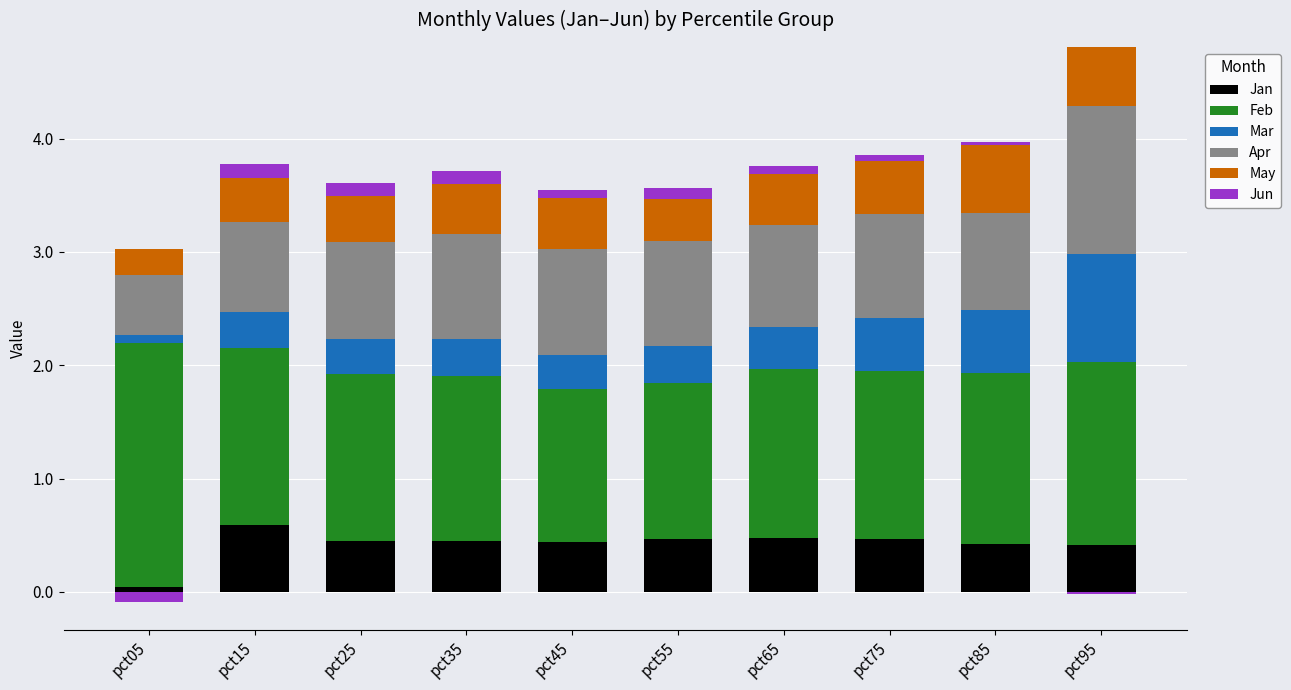

What is the sum of the Feb values at pct95 and pct55?

3.0